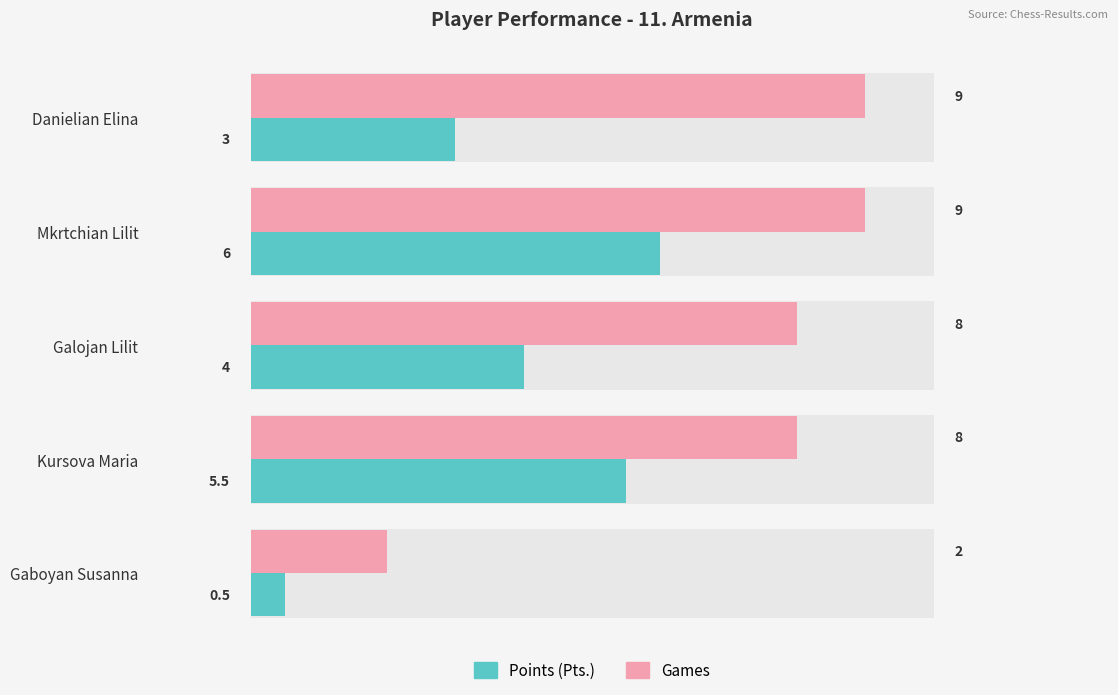

Reading left to right, what are all the values shown in this chart?

Points (Pts.): 3.0	6.0	4.0	5.5	0.5
Games: 9.0	9.0	8.0	8.0	2.0